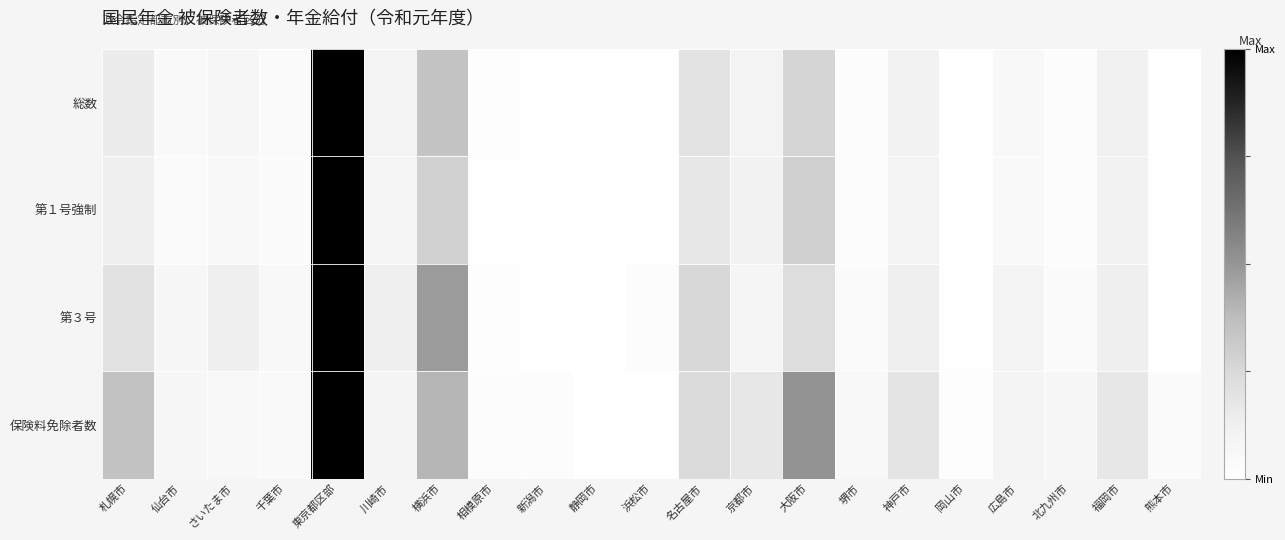

Which has a higher value, 広島市 or 北九州市?

広島市